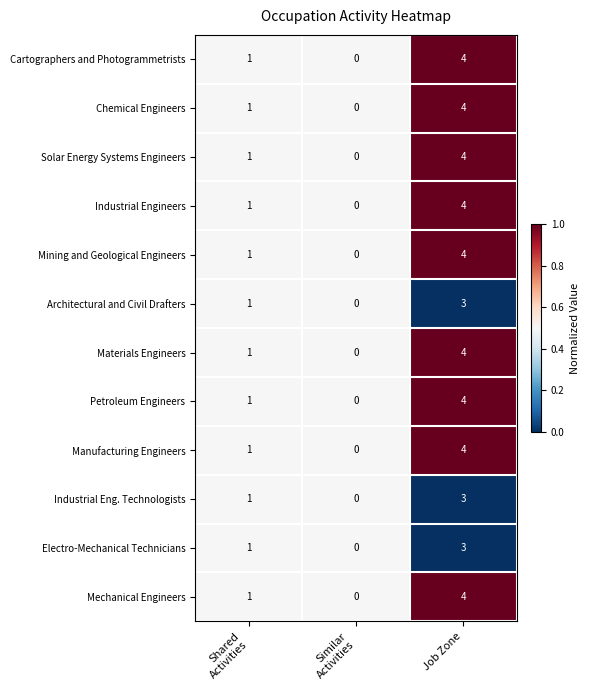

The value of Solar Energy Systems Engineers at Job Zone is 4. True or false?

True